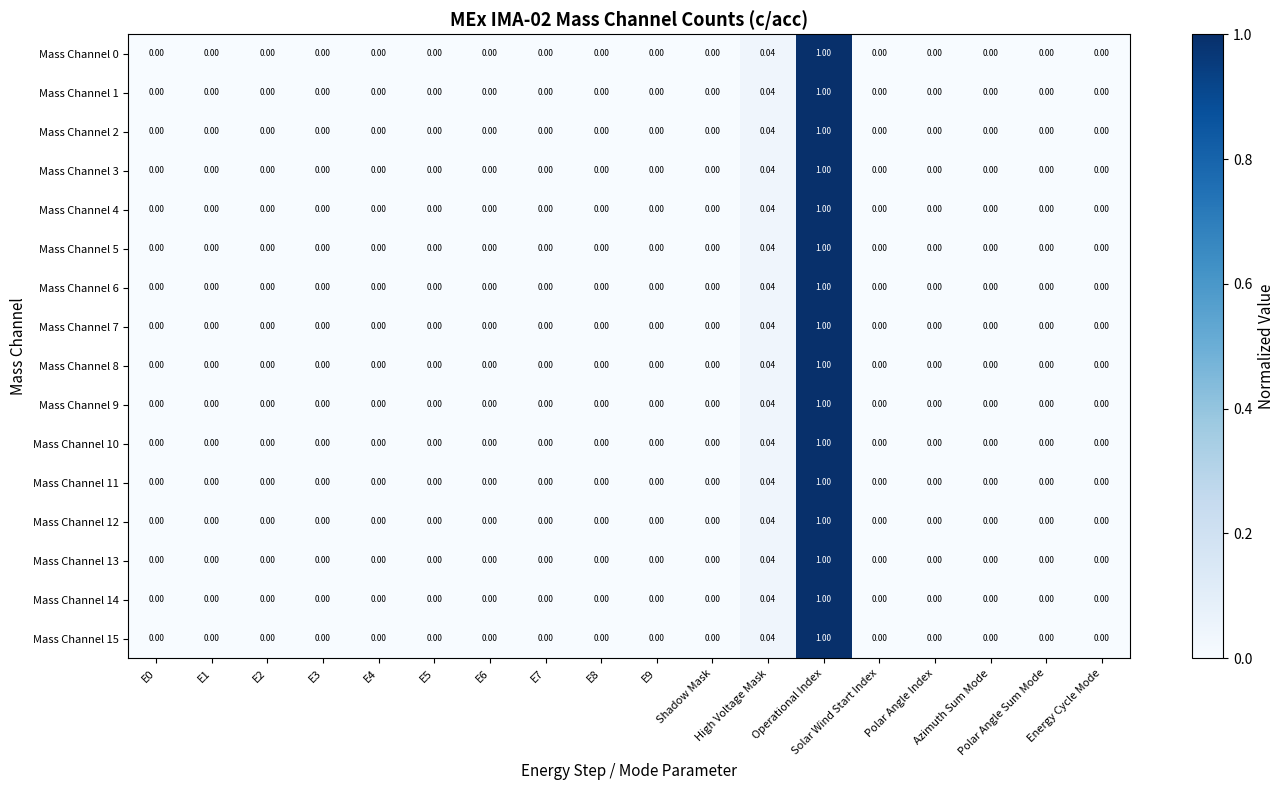

Reading left to right, list all the values displayed in this chart.

Mass Channel 0: E0=0.0	E1=0.0	E2=0.0	E3=0.0	E4=0.0	E5=0.0	E6=0.0	E7=0.0	E8=0.0	E9=0.0	Shadow Mask=0.0	High Voltage Mask=0.0	Operational Index=1.0	Solar Wind Start Index=0.0	Polar Angle Index=0.0	Azimuth Sum Mode=0.0	Polar Angle Sum Mode=0.0	Energy Cycle Mode=0.0
Mass Channel 1: E0=0.0	E1=0.0	E2=0.0	E3=0.0	E4=0.0	E5=0.0	E6=0.0	E7=0.0	E8=0.0	E9=0.0	Shadow Mask=0.0	High Voltage Mask=0.0	Operational Index=1.0	Solar Wind Start Index=0.0	Polar Angle Index=0.0	Azimuth Sum Mode=0.0	Polar Angle Sum Mode=0.0	Energy Cycle Mode=0.0
Mass Channel 2: E0=0.0	E1=0.0	E2=0.0	E3=0.0	E4=0.0	E5=0.0	E6=0.0	E7=0.0	E8=0.0	E9=0.0	Shadow Mask=0.0	High Voltage Mask=0.0	Operational Index=1.0	Solar Wind Start Index=0.0	Polar Angle Index=0.0	Azimuth Sum Mode=0.0	Polar Angle Sum Mode=0.0	Energy Cycle Mode=0.0
Mass Channel 3: E0=0.0	E1=0.0	E2=0.0	E3=0.0	E4=0.0	E5=0.0	E6=0.0	E7=0.0	E8=0.0	E9=0.0	Shadow Mask=0.0	High Voltage Mask=0.0	Operational Index=1.0	Solar Wind Start Index=0.0	Polar Angle Index=0.0	Azimuth Sum Mode=0.0	Polar Angle Sum Mode=0.0	Energy Cycle Mode=0.0
Mass Channel 4: E0=0.0	E1=0.0	E2=0.0	E3=0.0	E4=0.0	E5=0.0	E6=0.0	E7=0.0	E8=0.0	E9=0.0	Shadow Mask=0.0	High Voltage Mask=0.0	Operational Index=1.0	Solar Wind Start Index=0.0	Polar Angle Index=0.0	Azimuth Sum Mode=0.0	Polar Angle Sum Mode=0.0	Energy Cycle Mode=0.0
Mass Channel 5: E0=0.0	E1=0.0	E2=0.0	E3=0.0	E4=0.0	E5=0.0	E6=0.0	E7=0.0	E8=0.0	E9=0.0	Shadow Mask=0.0	High Voltage Mask=0.0	Operational Index=1.0	Solar Wind Start Index=0.0	Polar Angle Index=0.0	Azimuth Sum Mode=0.0	Polar Angle Sum Mode=0.0	Energy Cycle Mode=0.0
Mass Channel 6: E0=0.0	E1=0.0	E2=0.0	E3=0.0	E4=0.0	E5=0.0	E6=0.0	E7=0.0	E8=0.0	E9=0.0	Shadow Mask=0.0	High Voltage Mask=0.0	Operational Index=1.0	Solar Wind Start Index=0.0	Polar Angle Index=0.0	Azimuth Sum Mode=0.0	Polar Angle Sum Mode=0.0	Energy Cycle Mode=0.0
Mass Channel 7: E0=0.0	E1=0.0	E2=0.0	E3=0.0	E4=0.0	E5=0.0	E6=0.0	E7=0.0	E8=0.0	E9=0.0	Shadow Mask=0.0	High Voltage Mask=0.0	Operational Index=1.0	Solar Wind Start Index=0.0	Polar Angle Index=0.0	Azimuth Sum Mode=0.0	Polar Angle Sum Mode=0.0	Energy Cycle Mode=0.0
Mass Channel 8: E0=0.0	E1=0.0	E2=0.0	E3=0.0	E4=0.0	E5=0.0	E6=0.0	E7=0.0	E8=0.0	E9=0.0	Shadow Mask=0.0	High Voltage Mask=0.0	Operational Index=1.0	Solar Wind Start Index=0.0	Polar Angle Index=0.0	Azimuth Sum Mode=0.0	Polar Angle Sum Mode=0.0	Energy Cycle Mode=0.0
Mass Channel 9: E0=0.0	E1=0.0	E2=0.0	E3=0.0	E4=0.0	E5=0.0	E6=0.0	E7=0.0	E8=0.0	E9=0.0	Shadow Mask=0.0	High Voltage Mask=0.0	Operational Index=1.0	Solar Wind Start Index=0.0	Polar Angle Index=0.0	Azimuth Sum Mode=0.0	Polar Angle Sum Mode=0.0	Energy Cycle Mode=0.0
Mass Channel 10: E0=0.0	E1=0.0	E2=0.0	E3=0.0	E4=0.0	E5=0.0	E6=0.0	E7=0.0	E8=0.0	E9=0.0	Shadow Mask=0.0	High Voltage Mask=0.0	Operational Index=1.0	Solar Wind Start Index=0.0	Polar Angle Index=0.0	Azimuth Sum Mode=0.0	Polar Angle Sum Mode=0.0	Energy Cycle Mode=0.0
Mass Channel 11: E0=0.0	E1=0.0	E2=0.0	E3=0.0	E4=0.0	E5=0.0	E6=0.0	E7=0.0	E8=0.0	E9=0.0	Shadow Mask=0.0	High Voltage Mask=0.0	Operational Index=1.0	Solar Wind Start Index=0.0	Polar Angle Index=0.0	Azimuth Sum Mode=0.0	Polar Angle Sum Mode=0.0	Energy Cycle Mode=0.0
Mass Channel 12: E0=0.0	E1=0.0	E2=0.0	E3=0.0	E4=0.0	E5=0.0	E6=0.0	E7=0.0	E8=0.0	E9=0.0	Shadow Mask=0.0	High Voltage Mask=0.0	Operational Index=1.0	Solar Wind Start Index=0.0	Polar Angle Index=0.0	Azimuth Sum Mode=0.0	Polar Angle Sum Mode=0.0	Energy Cycle Mode=0.0
Mass Channel 13: E0=0.0	E1=0.0	E2=0.0	E3=0.0	E4=0.0	E5=0.0	E6=0.0	E7=0.0	E8=0.0	E9=0.0	Shadow Mask=0.0	High Voltage Mask=0.0	Operational Index=1.0	Solar Wind Start Index=0.0	Polar Angle Index=0.0	Azimuth Sum Mode=0.0	Polar Angle Sum Mode=0.0	Energy Cycle Mode=0.0
Mass Channel 14: E0=0.0	E1=0.0	E2=0.0	E3=0.0	E4=0.0	E5=0.0	E6=0.0	E7=0.0	E8=0.0	E9=0.0	Shadow Mask=0.0	High Voltage Mask=0.0	Operational Index=1.0	Solar Wind Start Index=0.0	Polar Angle Index=0.0	Azimuth Sum Mode=0.0	Polar Angle Sum Mode=0.0	Energy Cycle Mode=0.0
Mass Channel 15: E0=0.0	E1=0.0	E2=0.0	E3=0.0	E4=0.0	E5=0.0	E6=0.0	E7=0.0	E8=0.0	E9=0.0	Shadow Mask=0.0	High Voltage Mask=0.0	Operational Index=1.0	Solar Wind Start Index=0.0	Polar Angle Index=0.0	Azimuth Sum Mode=0.0	Polar Angle Sum Mode=0.0	Energy Cycle Mode=0.0